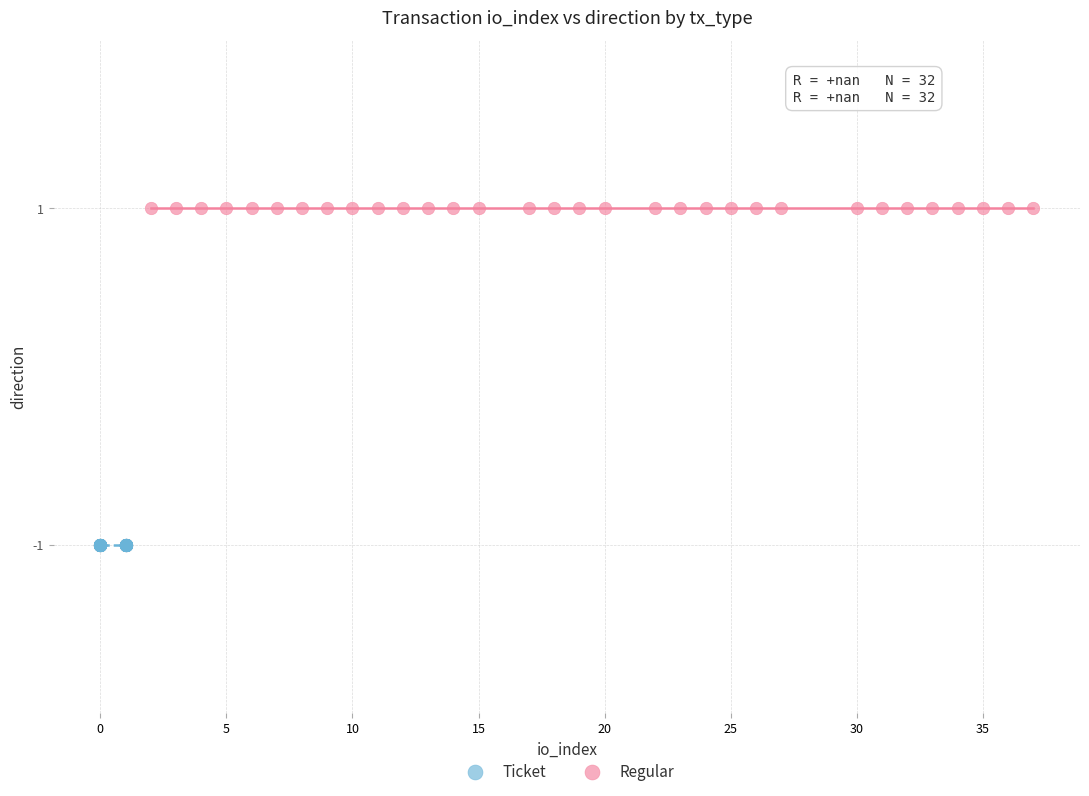

Which series reaches the minimum Y coordinate?

Ticket